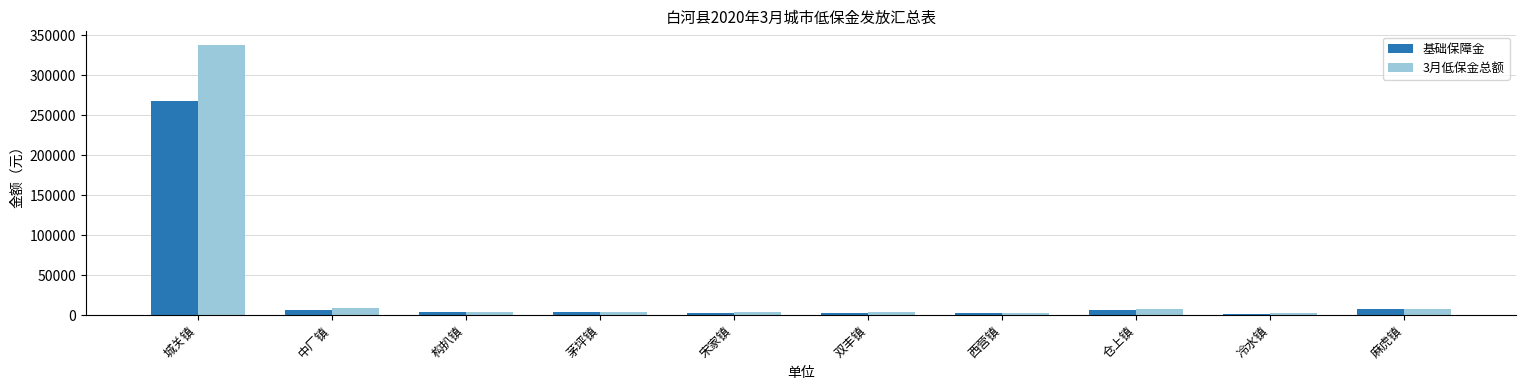

What is the sum of the 基础保障金 values at 构扒镇 and 双丰镇?

6120.0